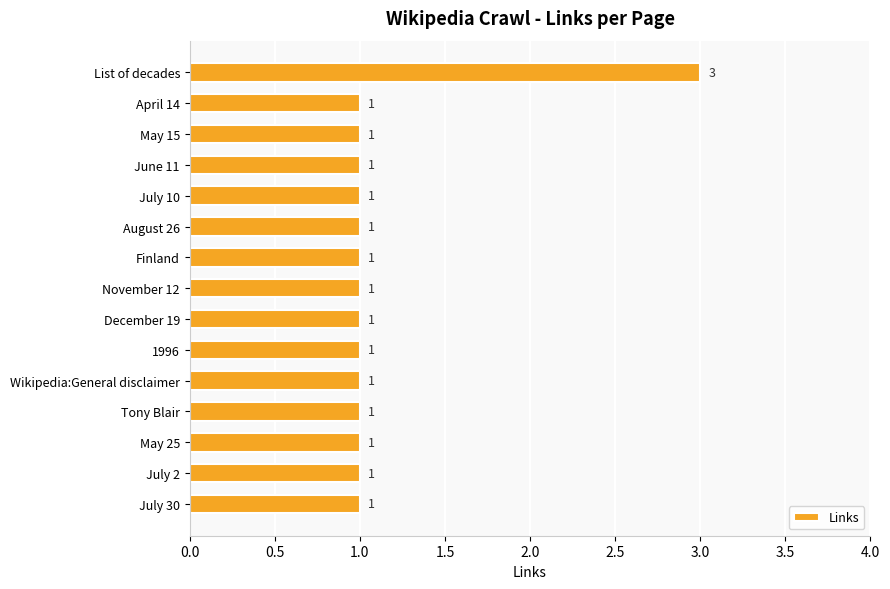

Is it true that the value at July 10 is 1?

True